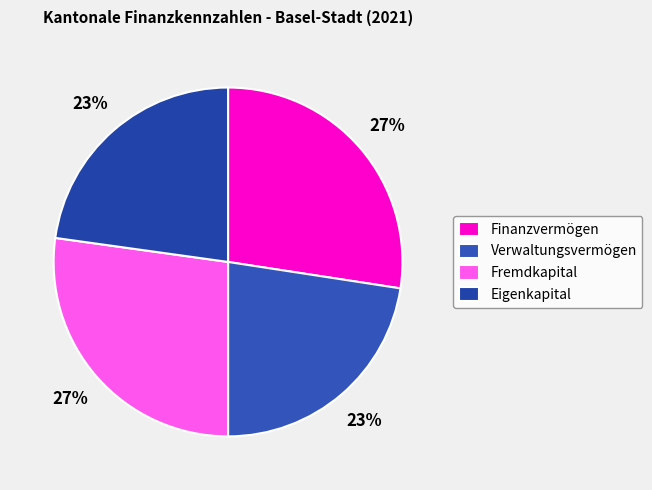

To the nearest percent, what is the combined percentage of Finanzvermögen and Verwaltungsvermögen?

50%